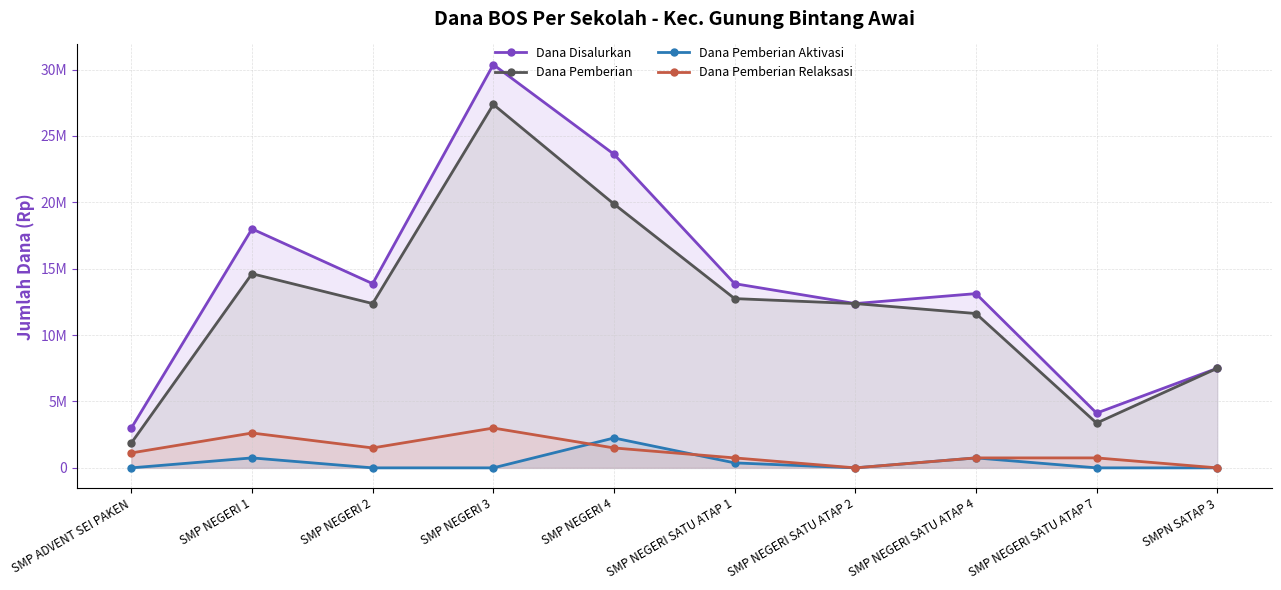

What is the difference between the Dana Pemberian values at SMP ADVENT SEI PAKEN and SMP NEGERI 4?

18000000